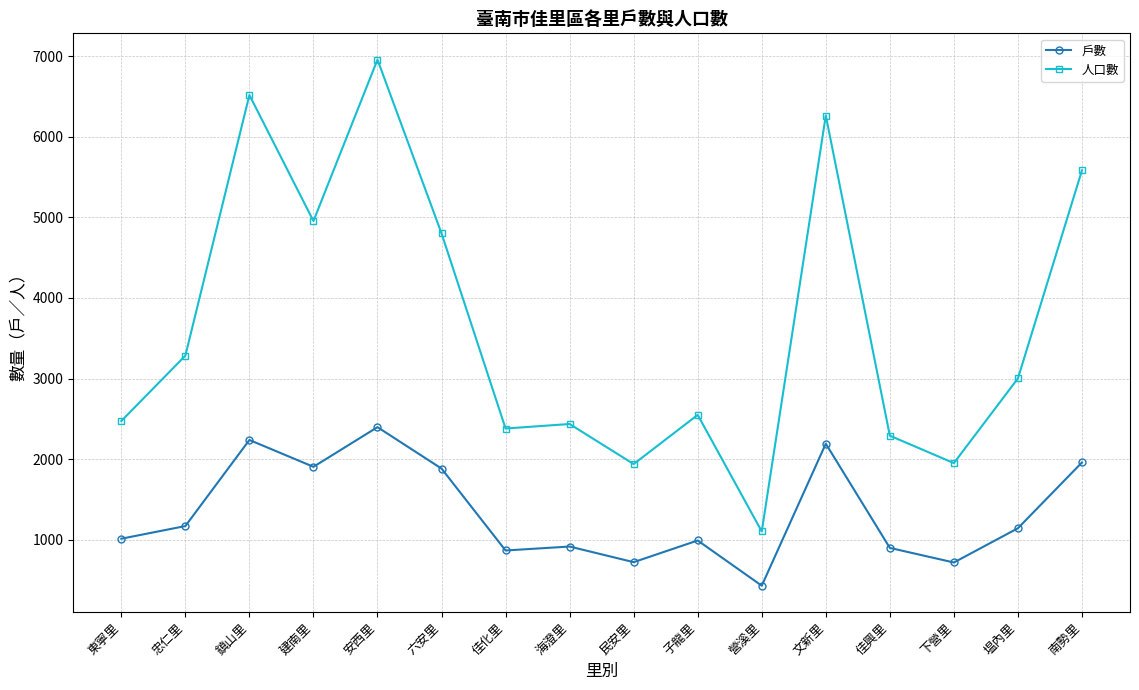

The 人口數 series shows 2963 at 安西里. True or false?

False